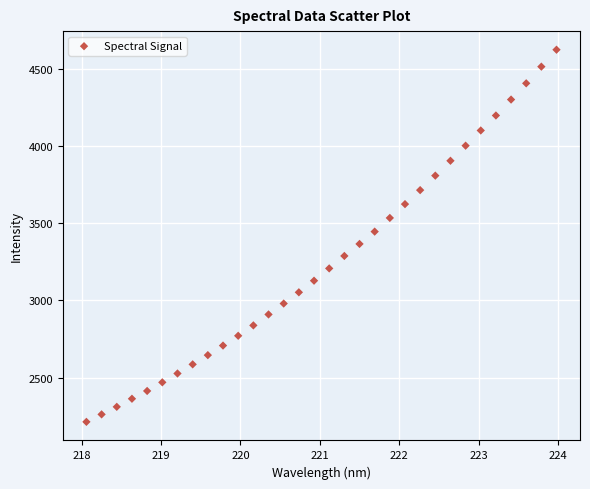

What is the range of Y values (max minus min)?

2414.2